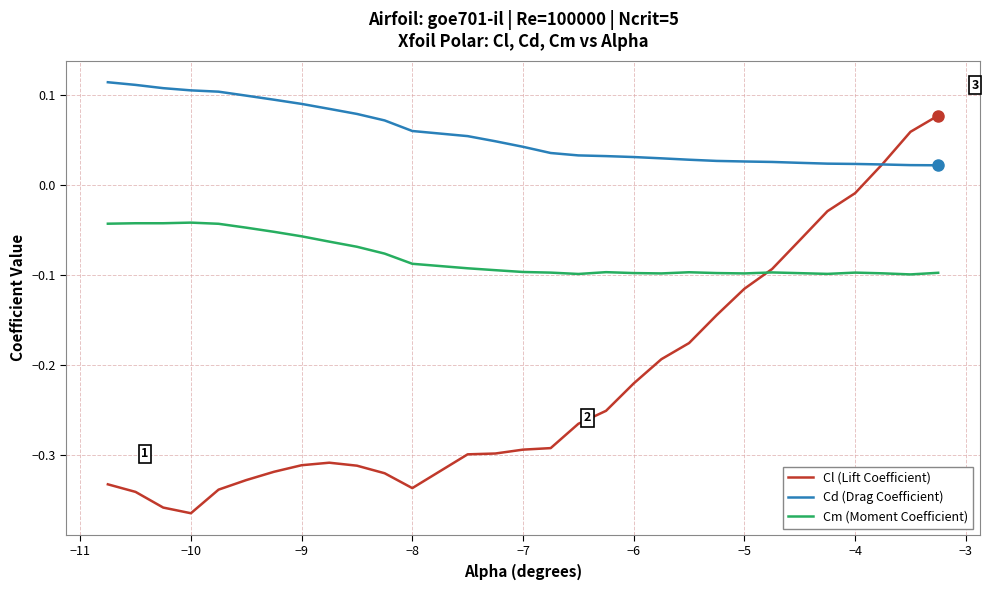

Rank the series by their average value, from highest to lowest.

Cd (Drag Coefficient), Cm (Moment Coefficient), Cl (Lift Coefficient)